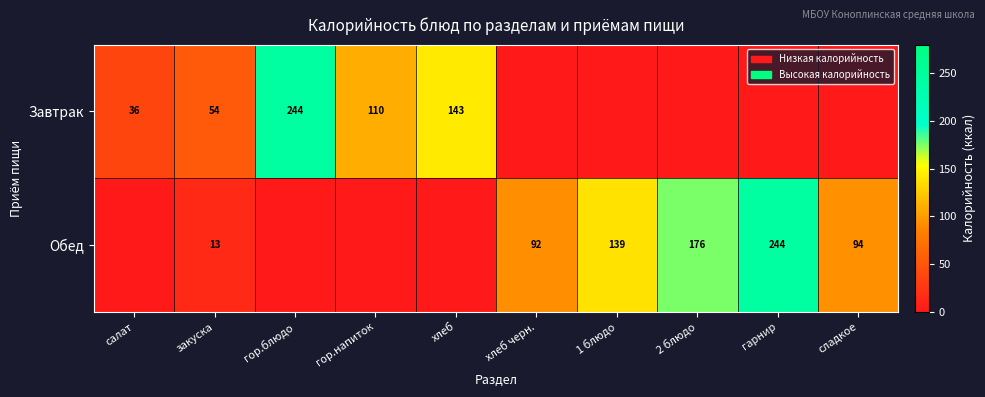

Is the value of Обед at закуска greater than the value of Завтрак at гор.напиток?

No